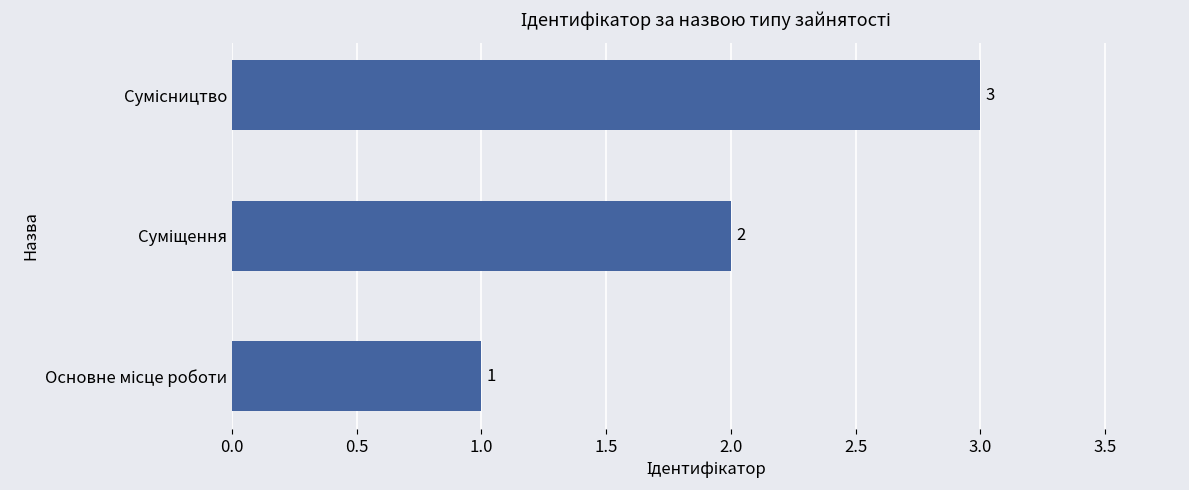

How many series are shown in this chart?

1